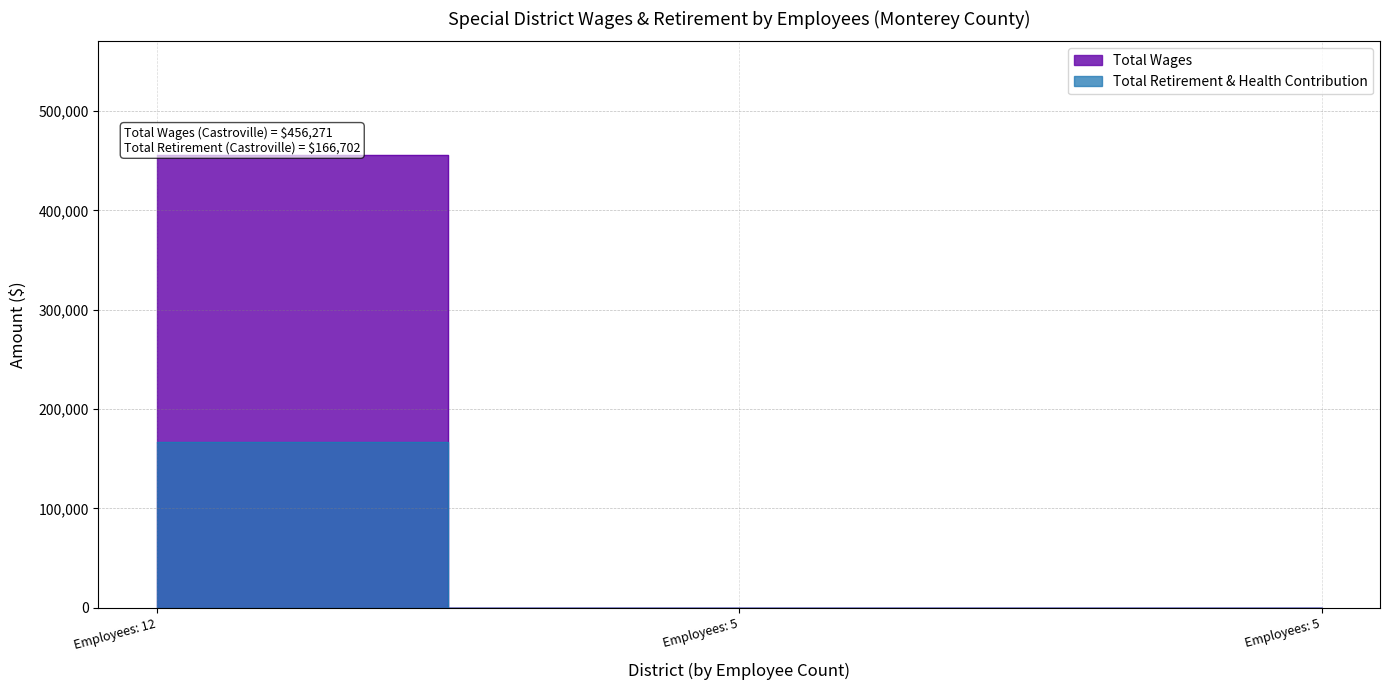

How many lines are shown in the chart?

2